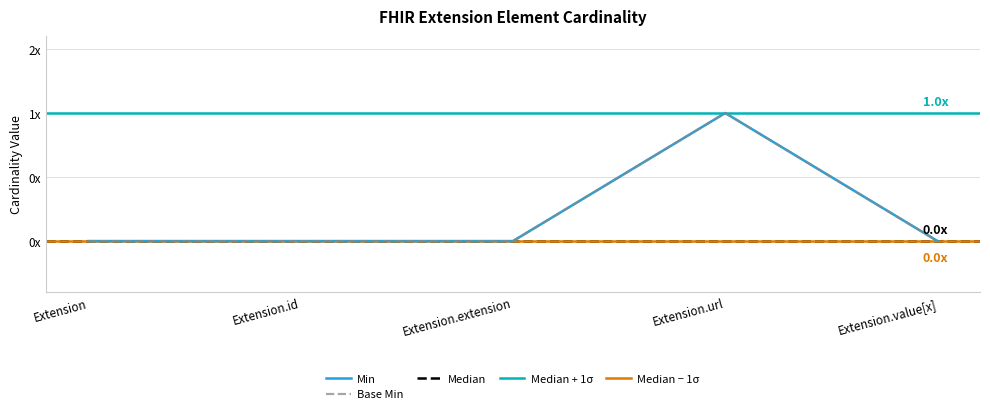

Is the value of Base Min at Extension.url greater than the value of Min at Extension.id?

Yes